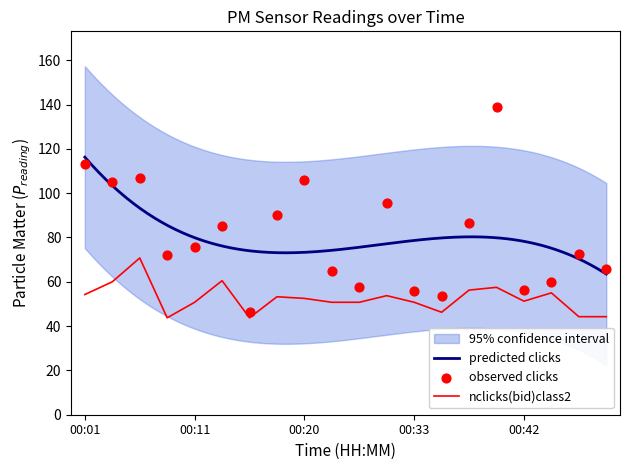

What is the highest value of the nclicks(bid)class2 series?

70.8